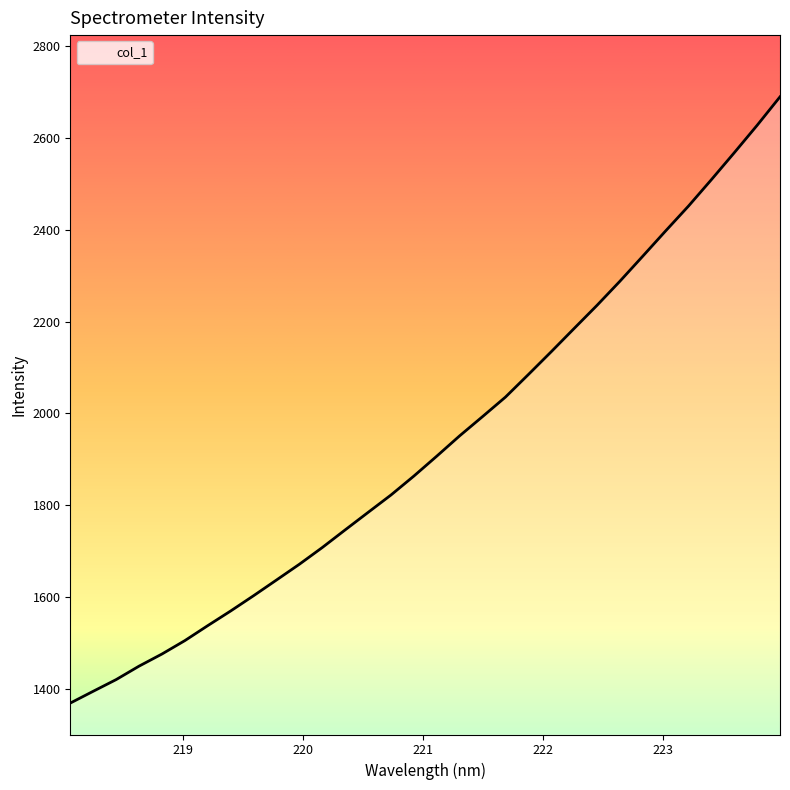

What is the minimum value shown in the chart?

1368.8